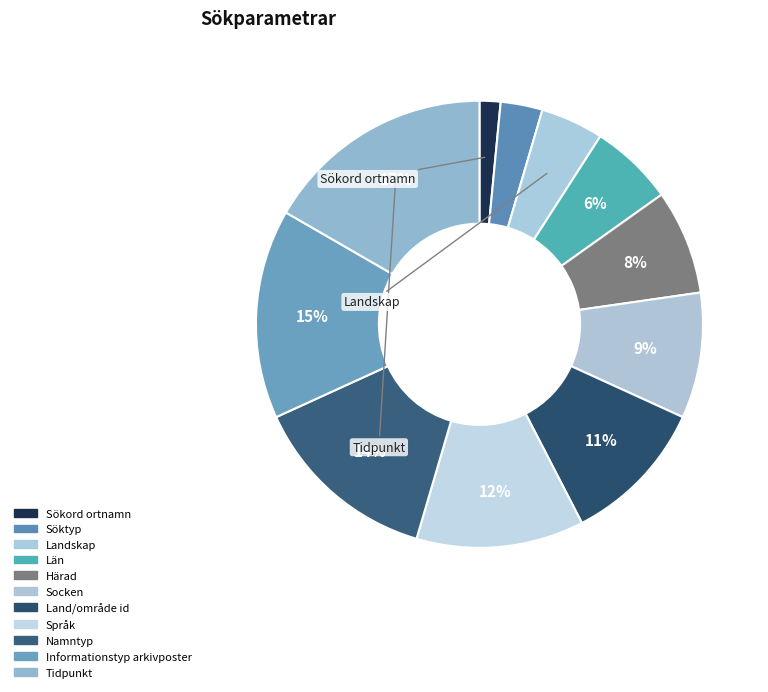

What percentage is the Informationstyp arkivposter slice, to the nearest percent?

15%